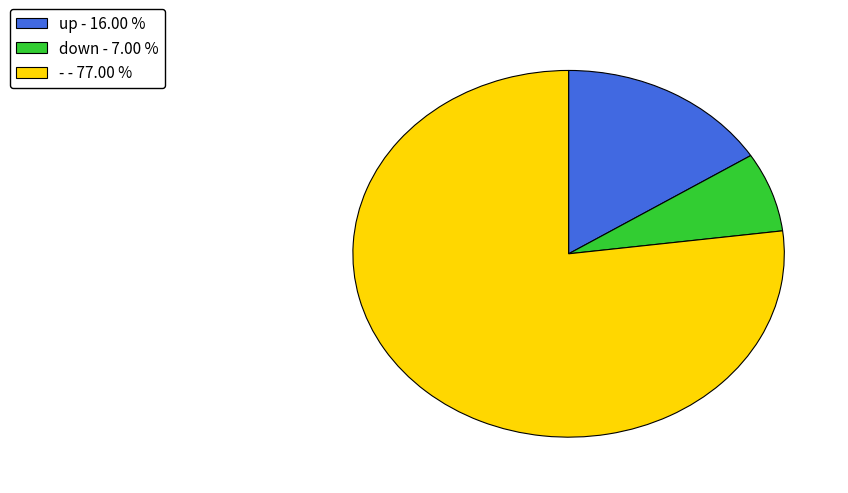

Is down the majority of the pie?

No